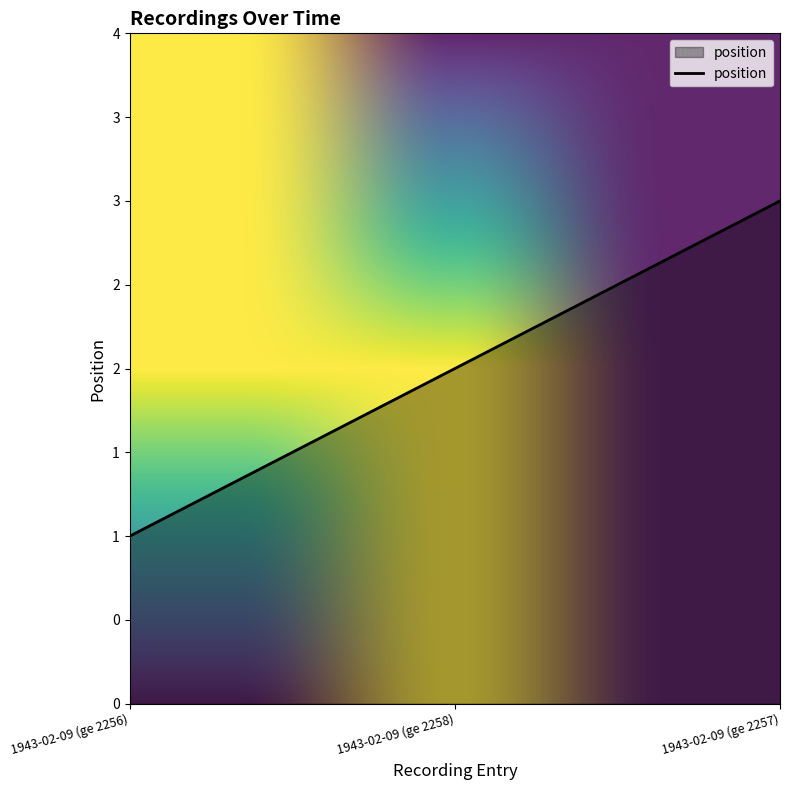

What value does the data have at 1943-02-09 (ge 2256)?

1